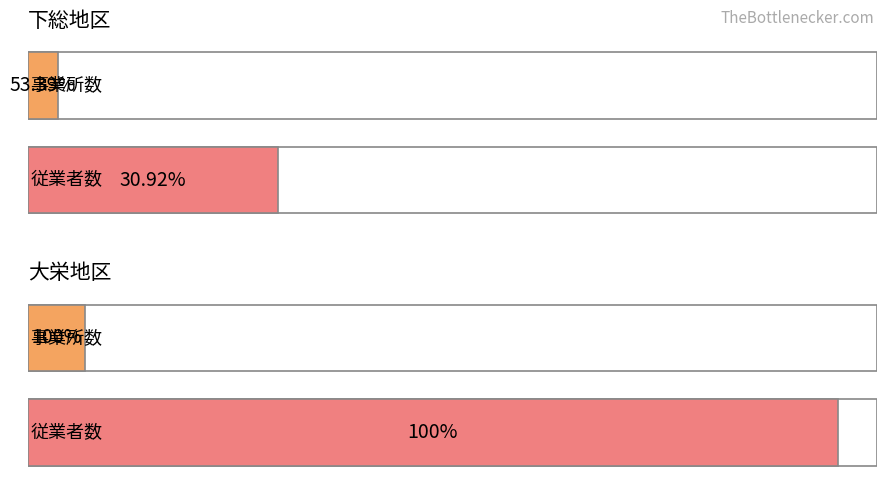

Where is 従業者数 nearest to the value 3660?

下総地区